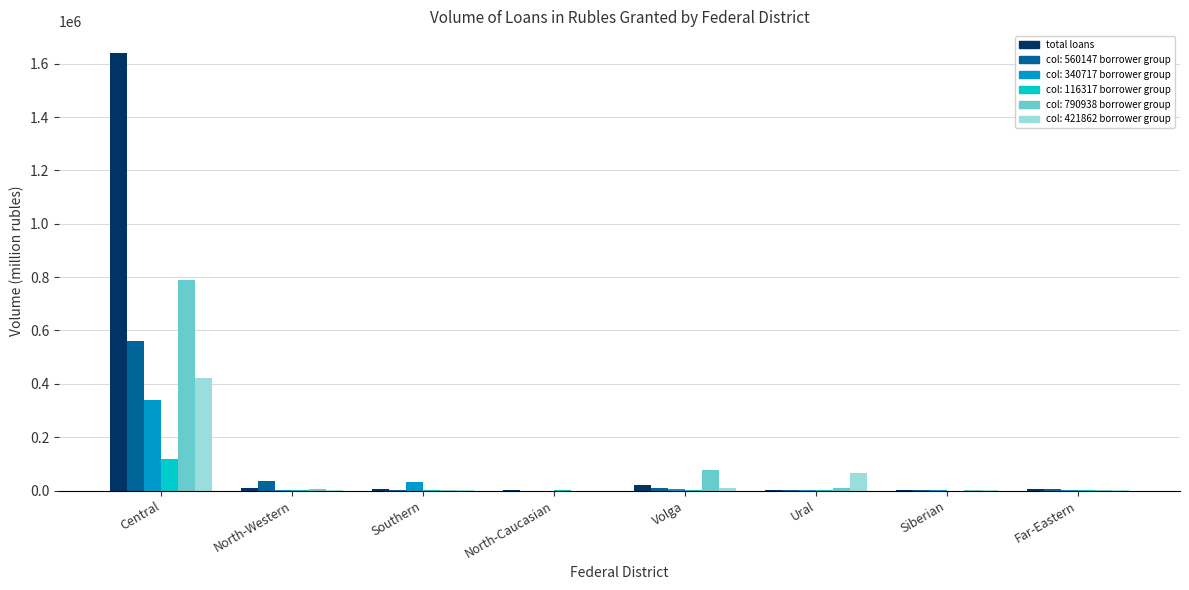

What is the greatest value displayed?

1639189